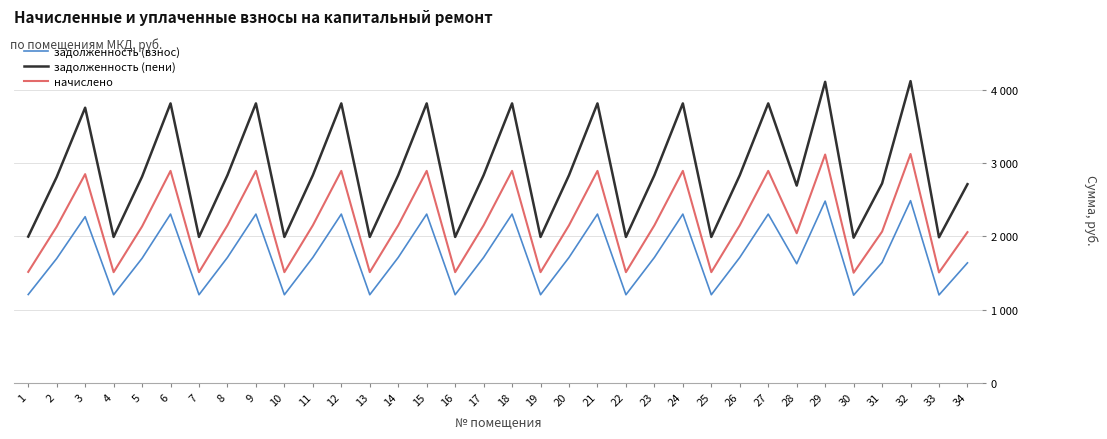

Is this an area chart (filled region under the line)?

No